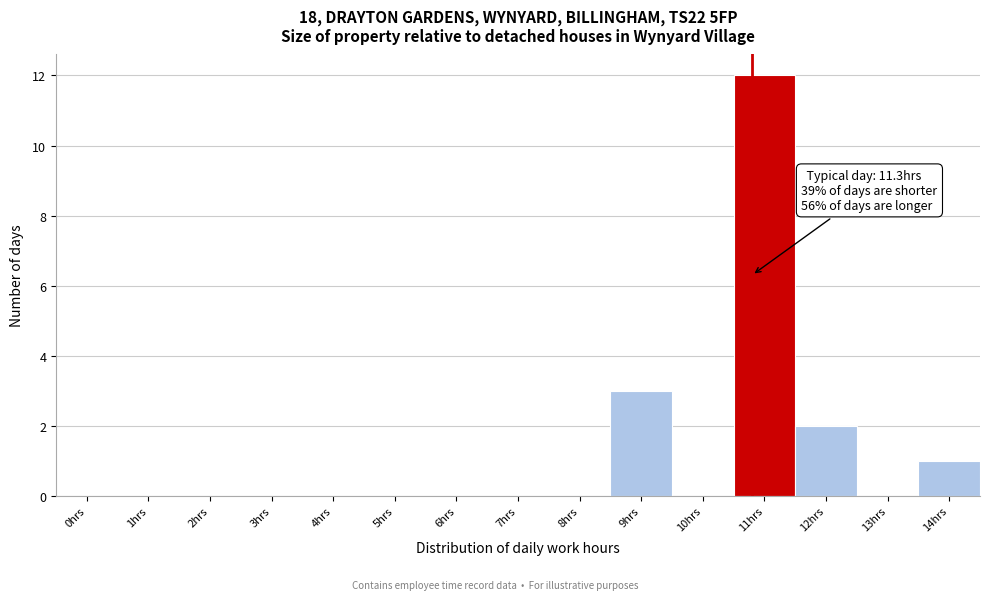

Reading left to right, extract all data points from this chart.

0hrs=0	1hrs=0	2hrs=0	3hrs=0	4hrs=0	5hrs=0	6hrs=0	7hrs=0	8hrs=0	9hrs=3	10hrs=0	11hrs=12	12hrs=2	13hrs=0	14hrs=1